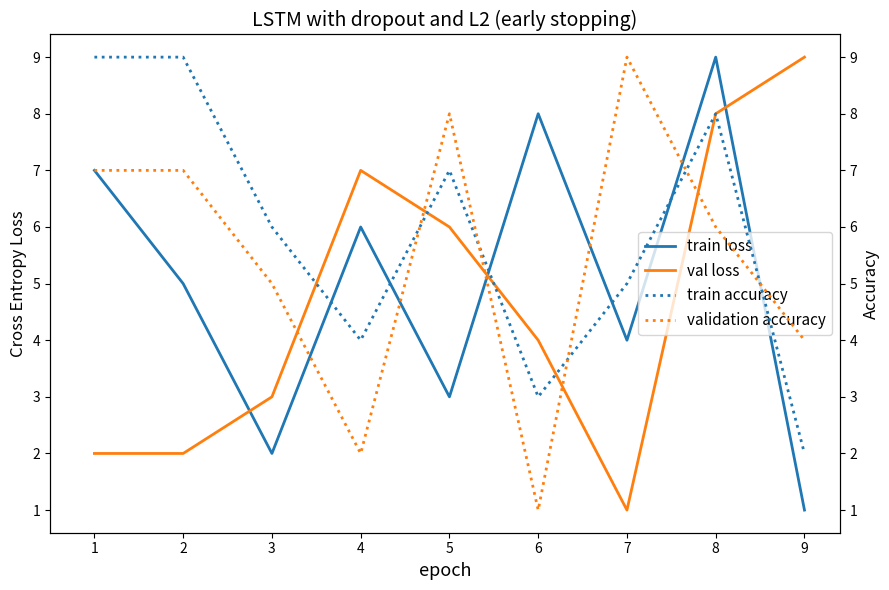

Which category has the lowest value in the train loss series?

9